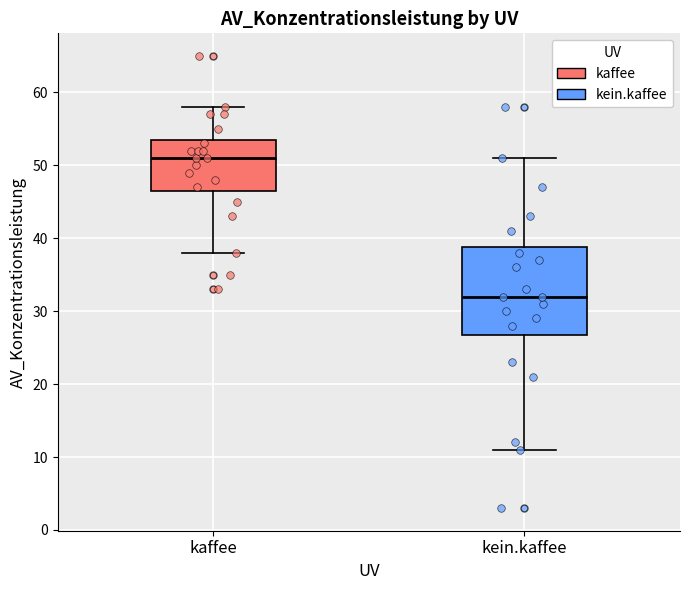

Which box is the tallest, from its lower edge to its upper edge?

kein.kaffee